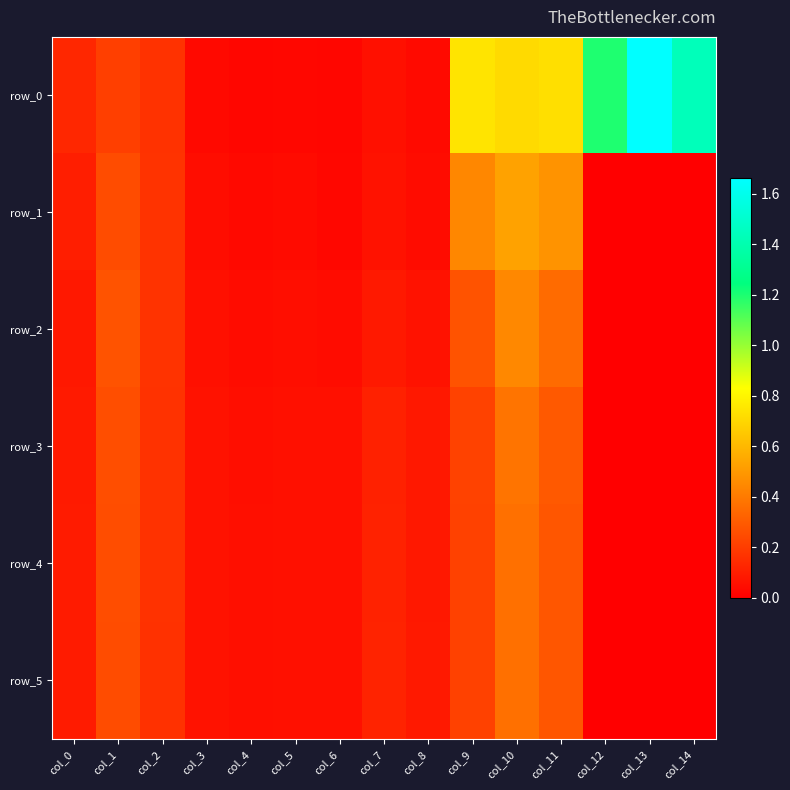

List the labels in order of row_2 value, largest first.

col_10, col_11, col_1, col_9, col_2, col_7, col_0, col_8, col_3, col_5, col_6, col_4, col_12, col_13, col_14